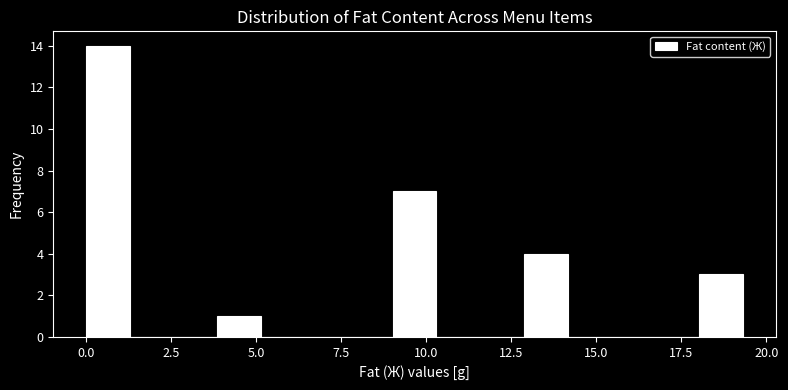

Around what value on the x-axis is the tallest bar? Give the approximate position of its centre, as read against the axis.

0.5